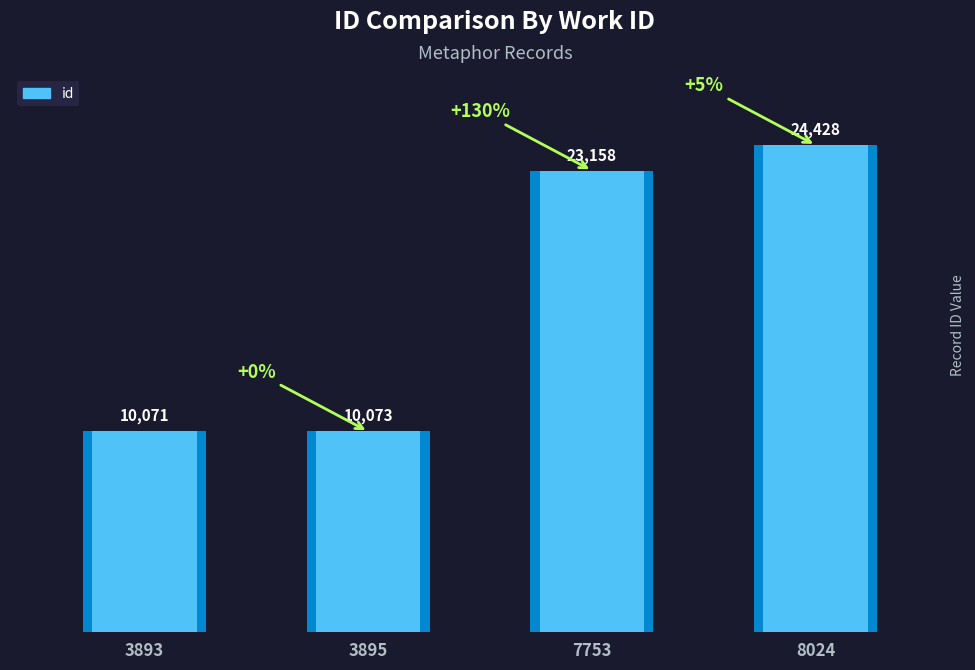

What is the value of the 3rd bar from the left?

23158